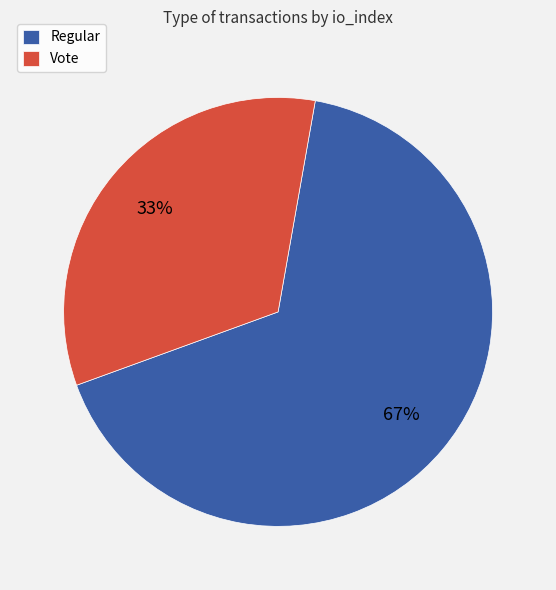

How many slices are in this pie chart?

2